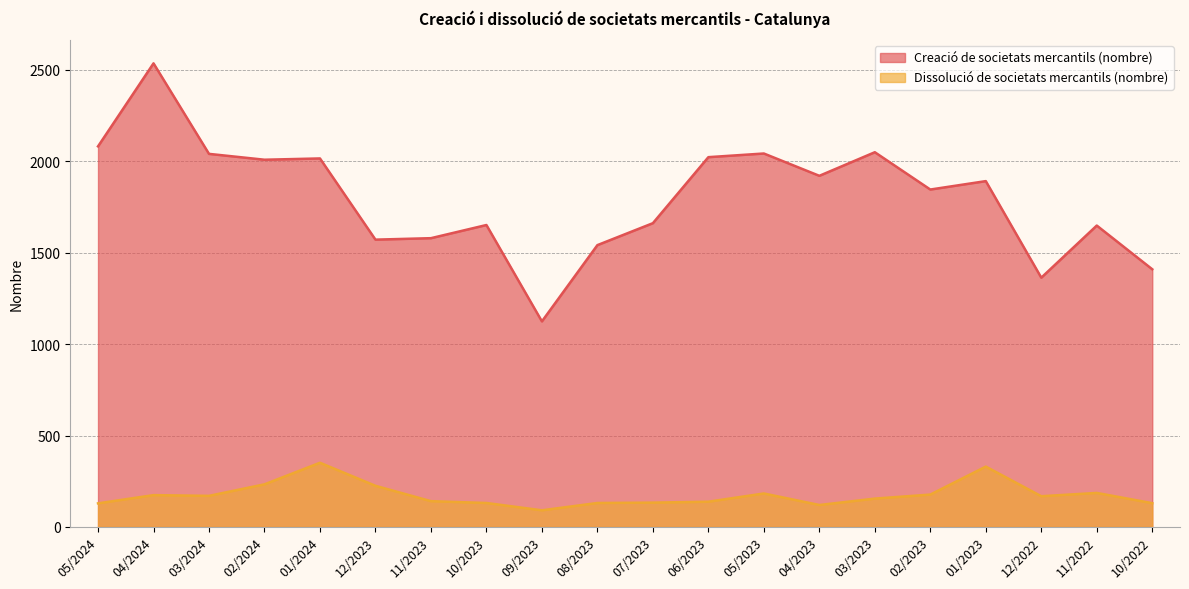

Reading right to left, list all the values displayed in this chart.

Creació de societats mercantils (nombre): 10/2022=1409	11/2022=1648	12/2022=1363	01/2023=1891	02/2023=1845	03/2023=2049	04/2023=1920	05/2023=2042	06/2023=2022	07/2023=1661	08/2023=1541	09/2023=1124	10/2023=1651	11/2023=1579	12/2023=1571	01/2024=2015	02/2024=2008	03/2024=2040	04/2024=2535	05/2024=2081
Dissolució de societats mercantils (nombre): 10/2022=130	11/2022=186	12/2022=168	01/2023=330	02/2023=177	03/2023=155	04/2023=120	05/2023=183	06/2023=138	07/2023=133	08/2023=131	09/2023=91	10/2023=131	11/2023=141	12/2023=225	01/2024=351	02/2024=233	03/2024=170	04/2024=174	05/2024=129